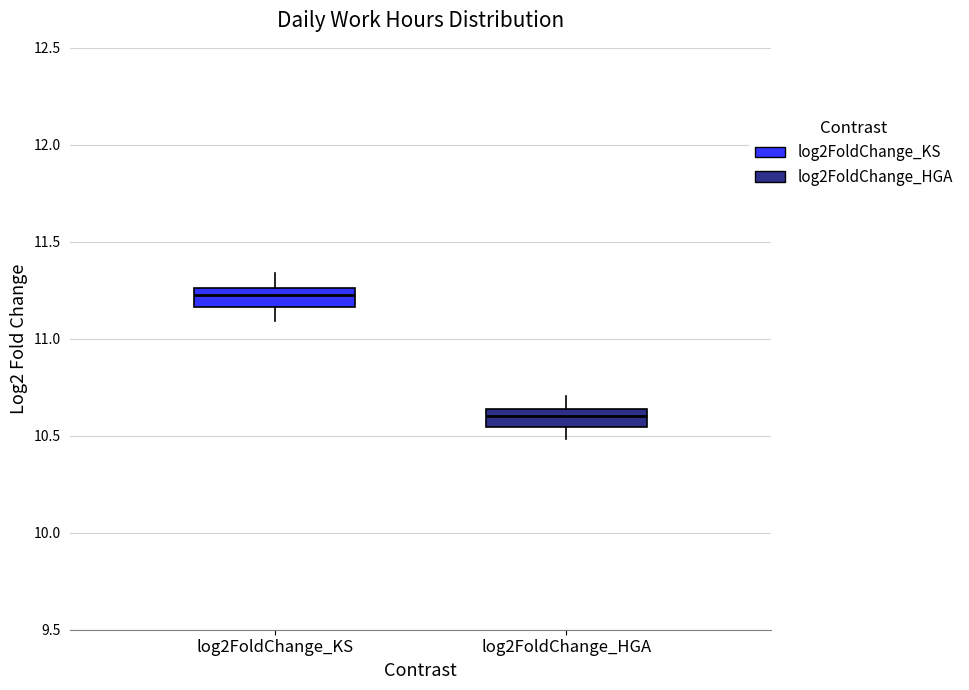

Which box's median line is the highest?

log2FoldChange_KS